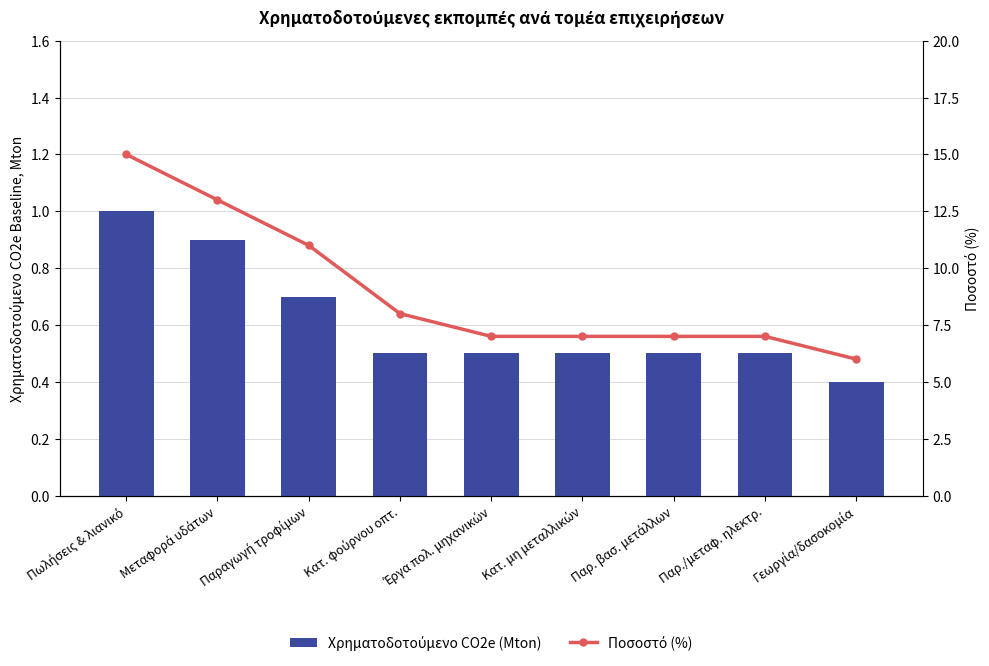

Are the bars horizontal?

No